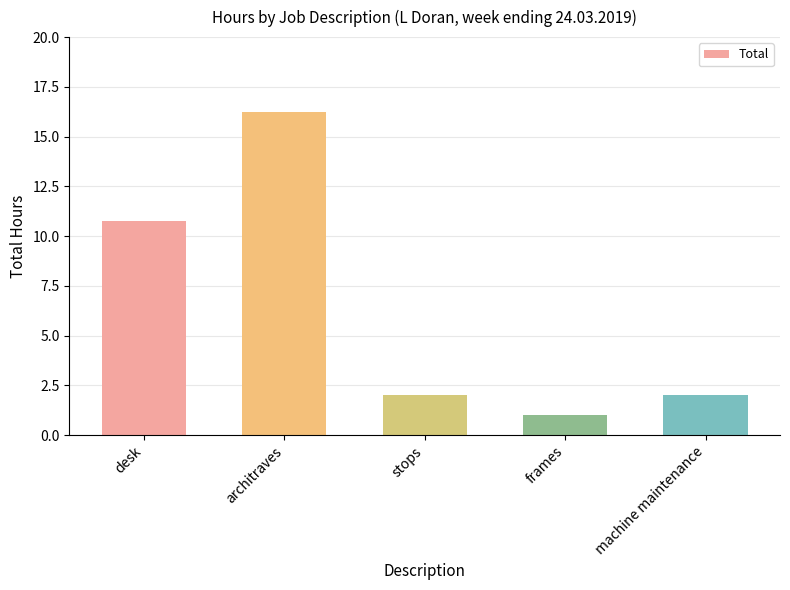

The chart shows a value of 25.0 at architraves. True or false?

False